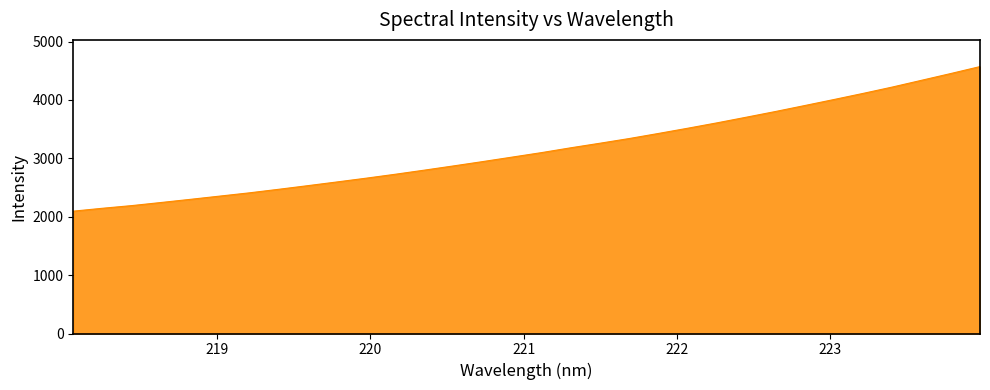

What is the minimum value shown in the chart?

2095.3